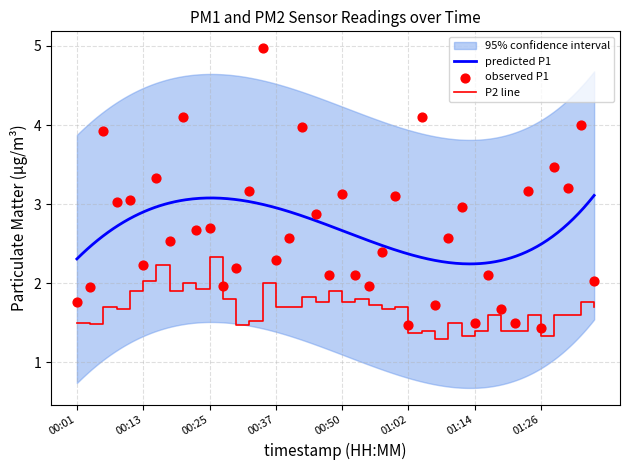

At how many categories does at least one series exceed 1?

40